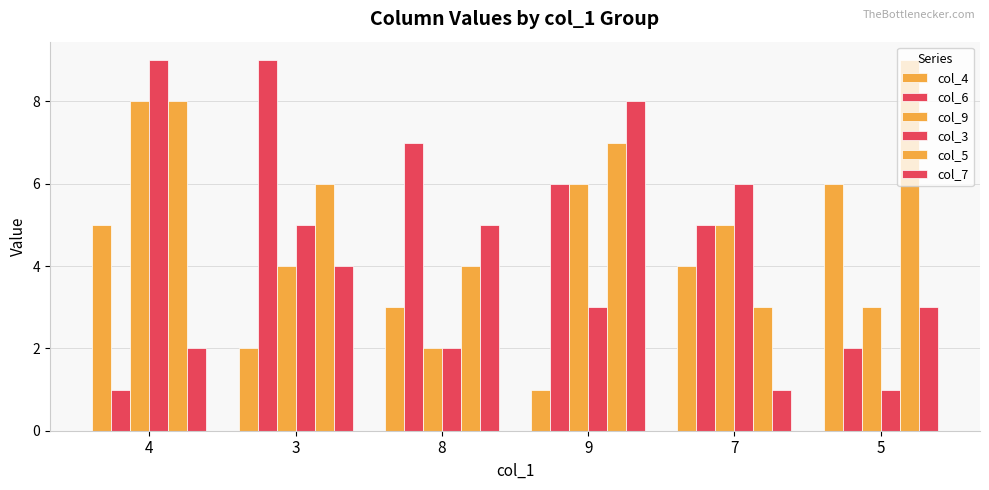

How many series are shown in this chart?

6